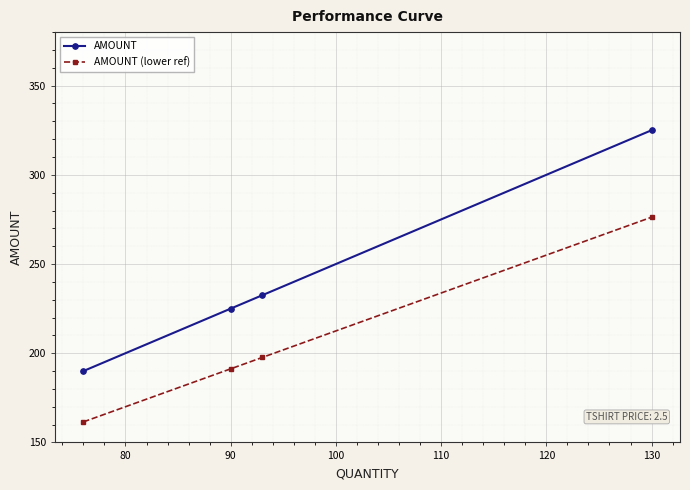

List the series in order of their peak value, lowest first.

AMOUNT (lower ref), AMOUNT